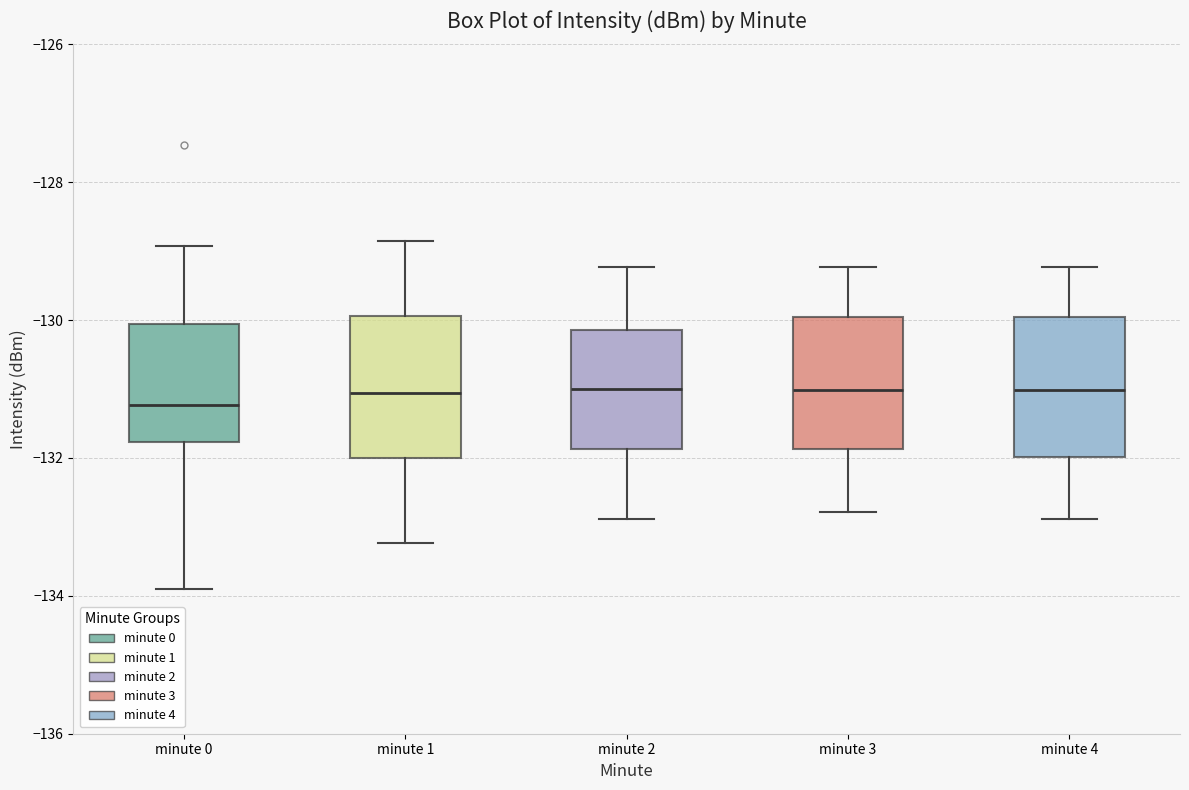

Reading left to right, read every box against the y-axis: the position of its median line, the range the box covers, and the ends of its whiskers. The values are not printed on the chart, so give them approximately, as read against the axis.

minute 0: median -131.2, box -131.8 to -130.0, whiskers -134.0 to -129.0
minute 1: median -131.0, box -132.0 to -130.0, whiskers -133.2 to -128.8
minute 2: median -131.0, box -131.8 to -130.2, whiskers -132.8 to -129.2
minute 3: median -131.0, box -131.8 to -130.0, whiskers -132.8 to -129.2
minute 4: median -131.0, box -132.0 to -130.0, whiskers -132.8 to -129.2